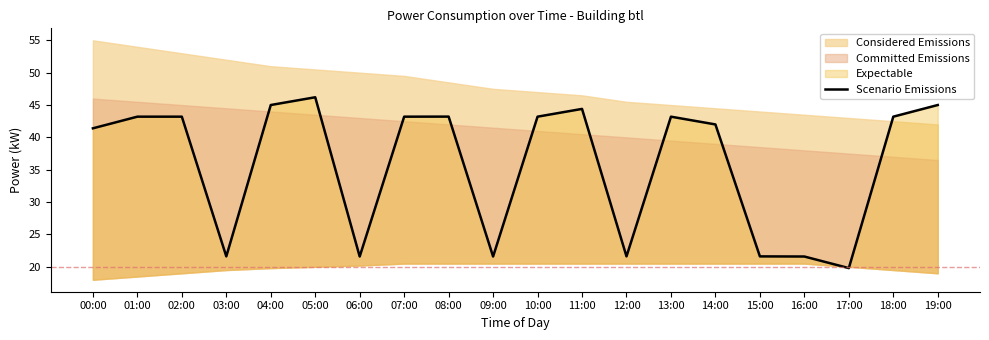

What is the value of the 16th point from the left?

21.6